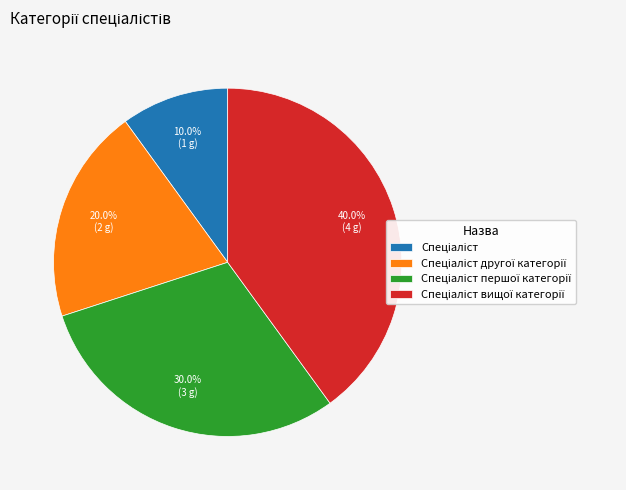

Is there a majority slice in this chart?

No